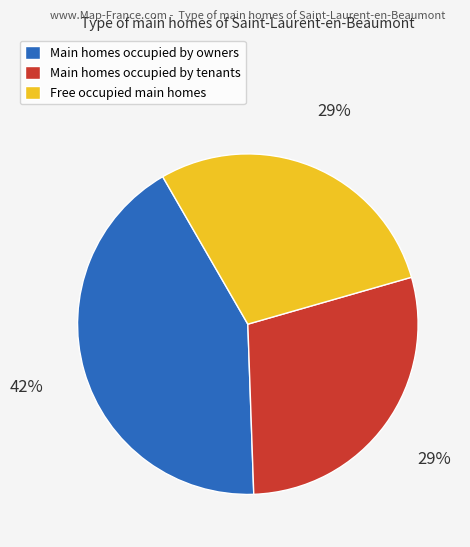

Is there a majority slice in this chart?

No